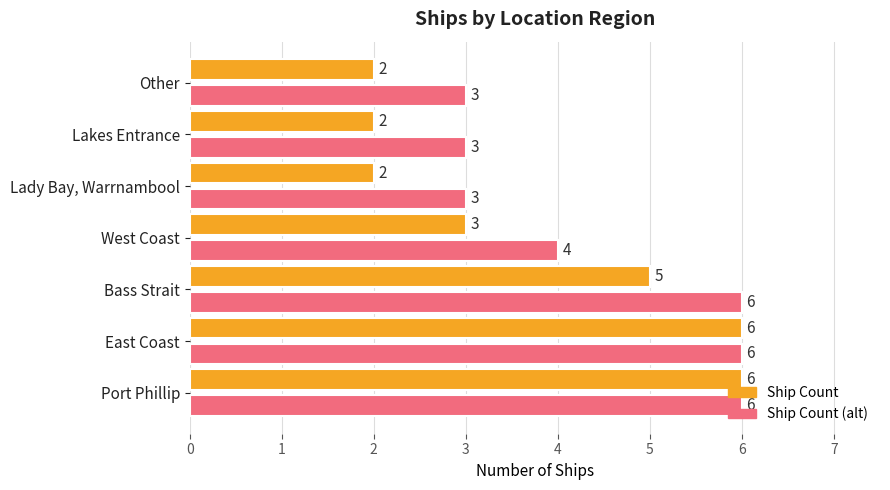

Count the number of data series in this chart.

2